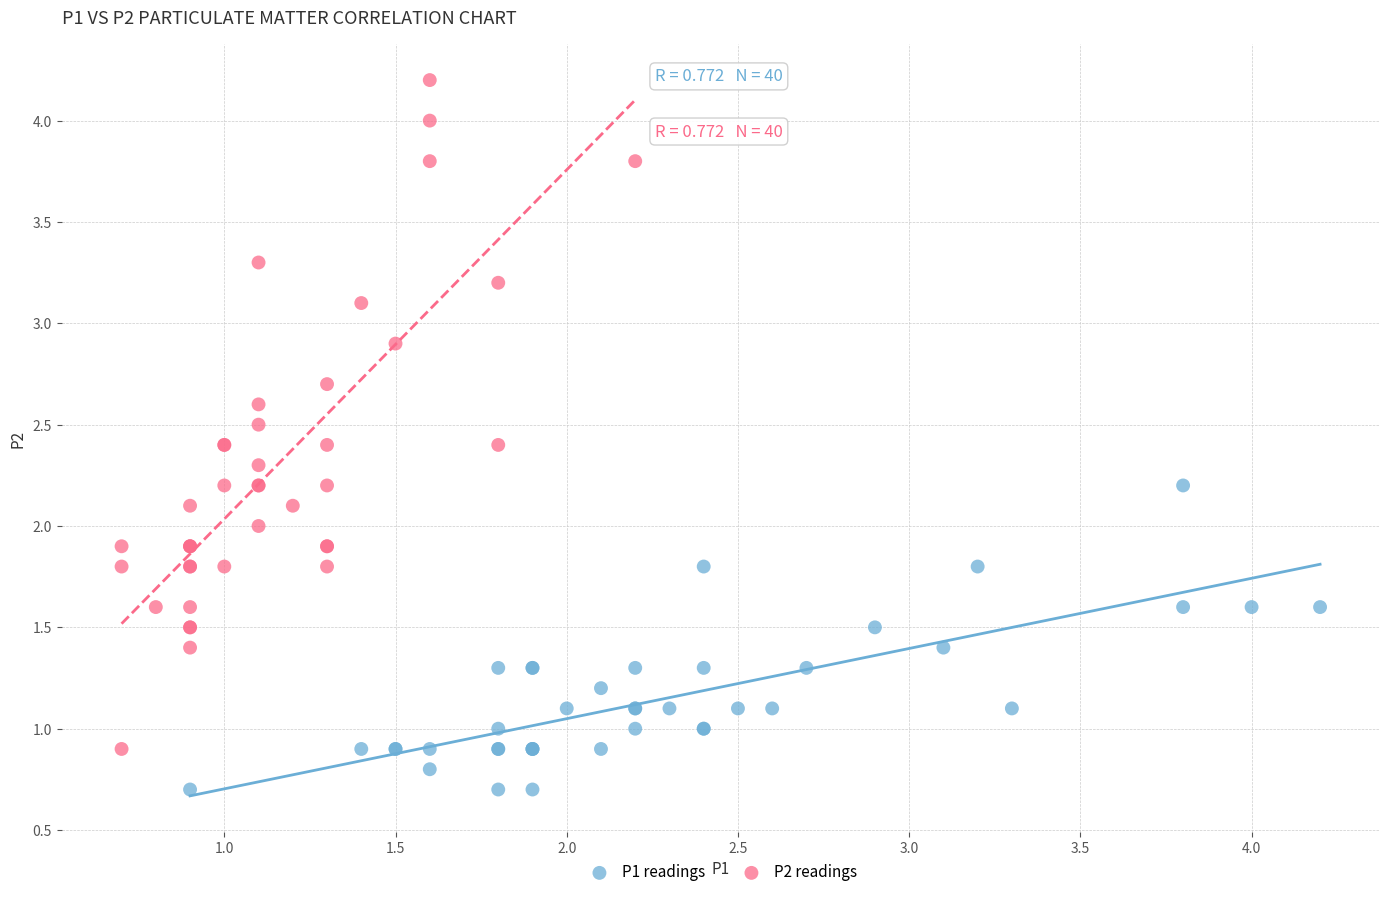

Which series contains the lowest Y value?

P1 readings